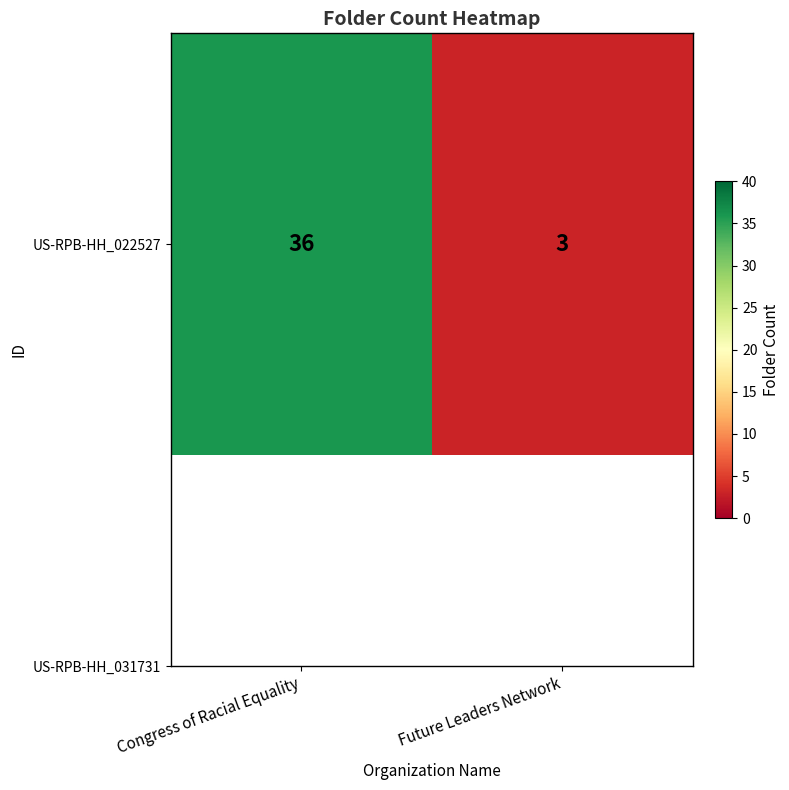

Rank the categories by value from lowest to highest.

Future Leaders Network, Congress of Racial Equality